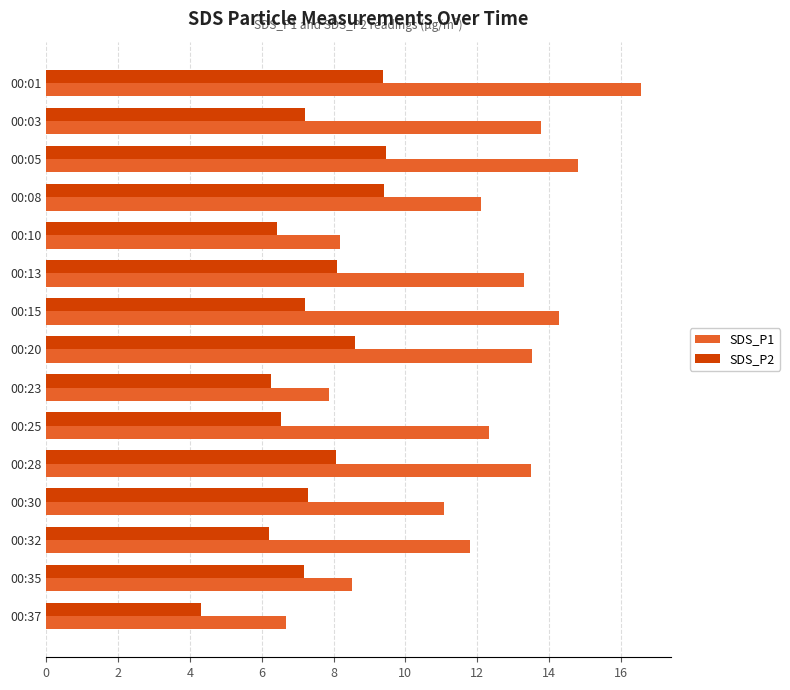

Read the SDS_P2 value at 00:20.

8.6